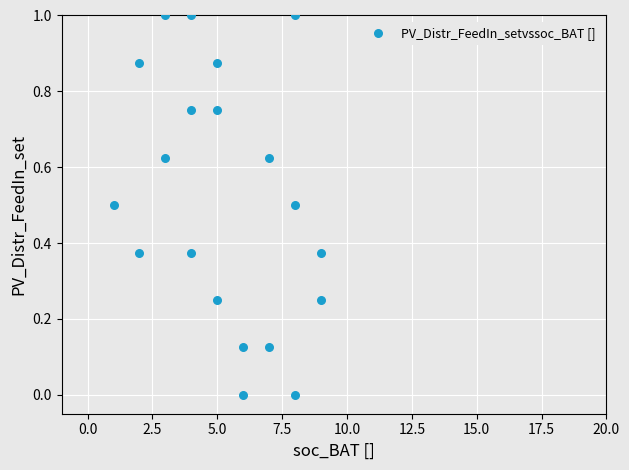

What is the range of Y values (max minus min)?

1.0